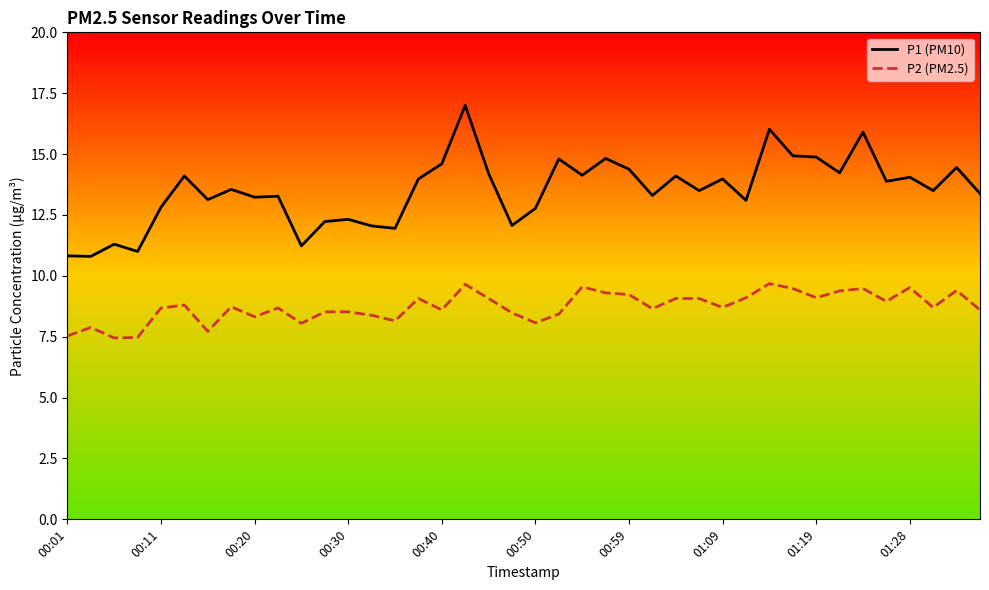

Rank the series by their maximum value, from lowest to highest.

P2 (PM2.5), P1 (PM10)